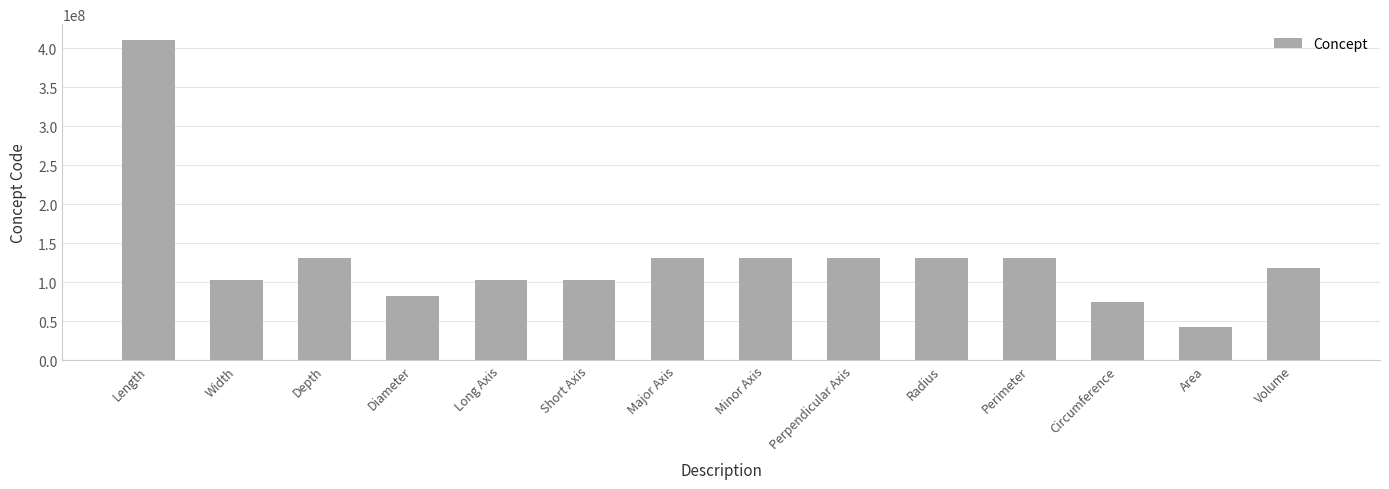

Between Volume and Long Axis, which is larger?

Volume